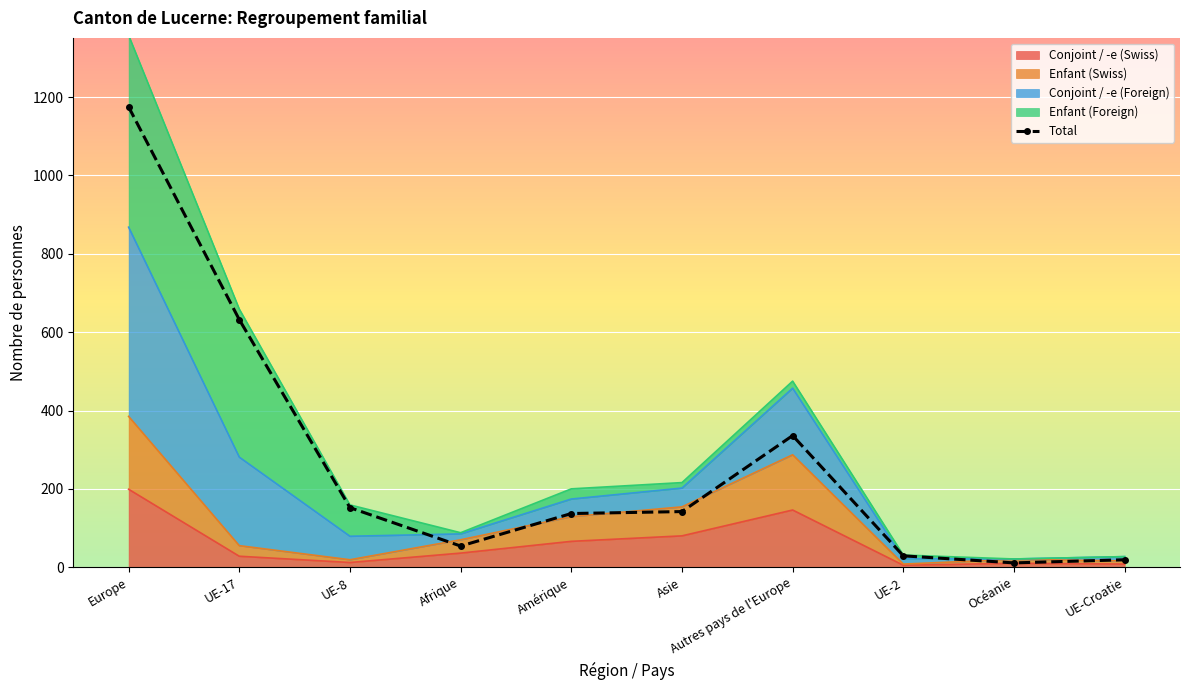

Approximately how many times larger is the value at UE-2 compared to UE-Croatie?

1.5